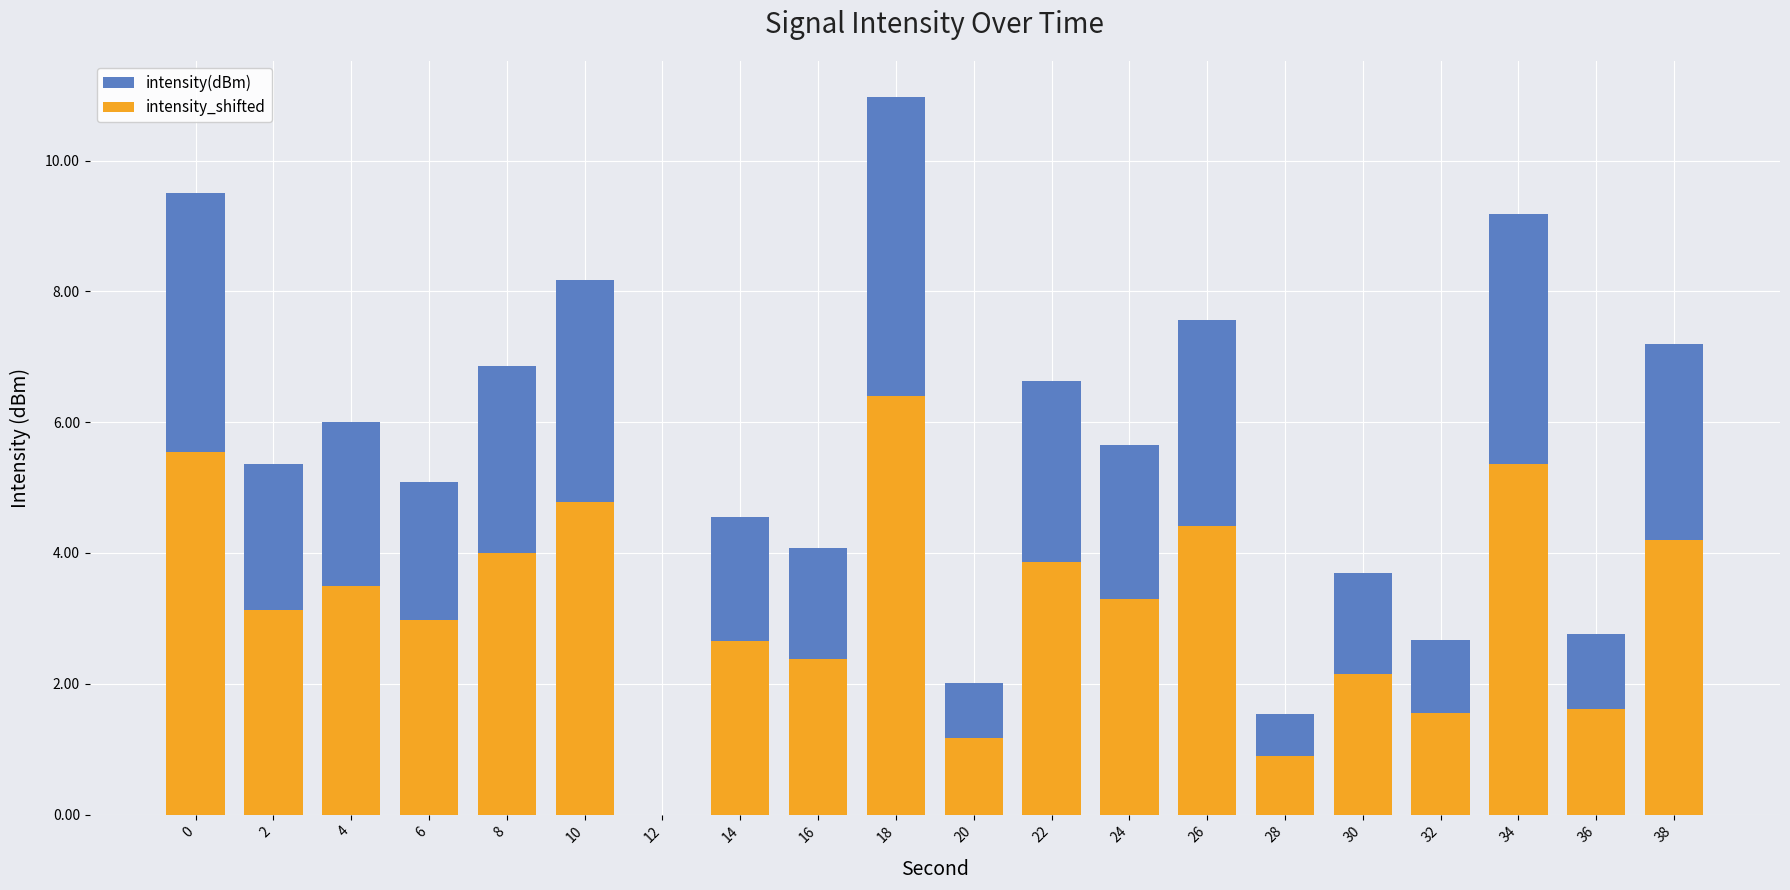

Reading left to right, what are all the values shown in this chart?

intensity(dBm): 9.5	5.4	6.0	5.1	6.9	8.2	0.0	4.6	4.1	11.0	2.0	6.6	5.7	7.6	1.5	3.7	2.7	9.2	2.8	7.2
intensity_shifted: 5.5	3.1	3.5	3.0	4.0	4.8	0.0	2.7	2.4	6.4	1.2	3.9	3.3	4.4	0.9	2.2	1.6	5.4	1.6	4.2